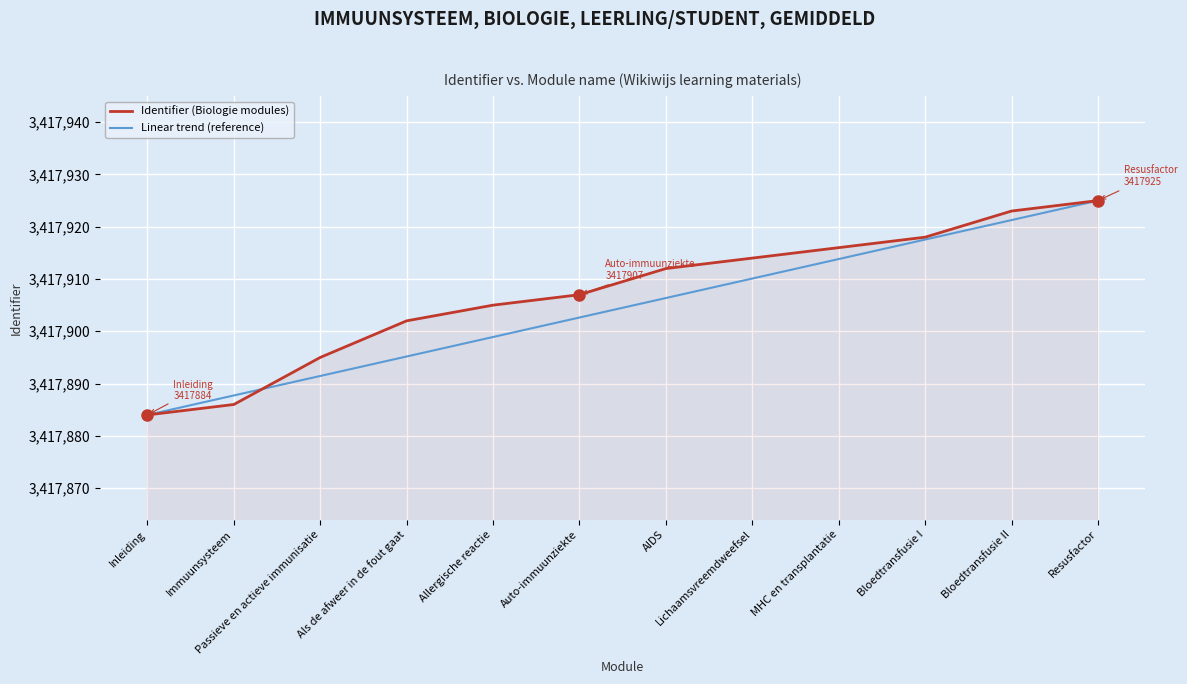

How many lines are shown in the chart?

2